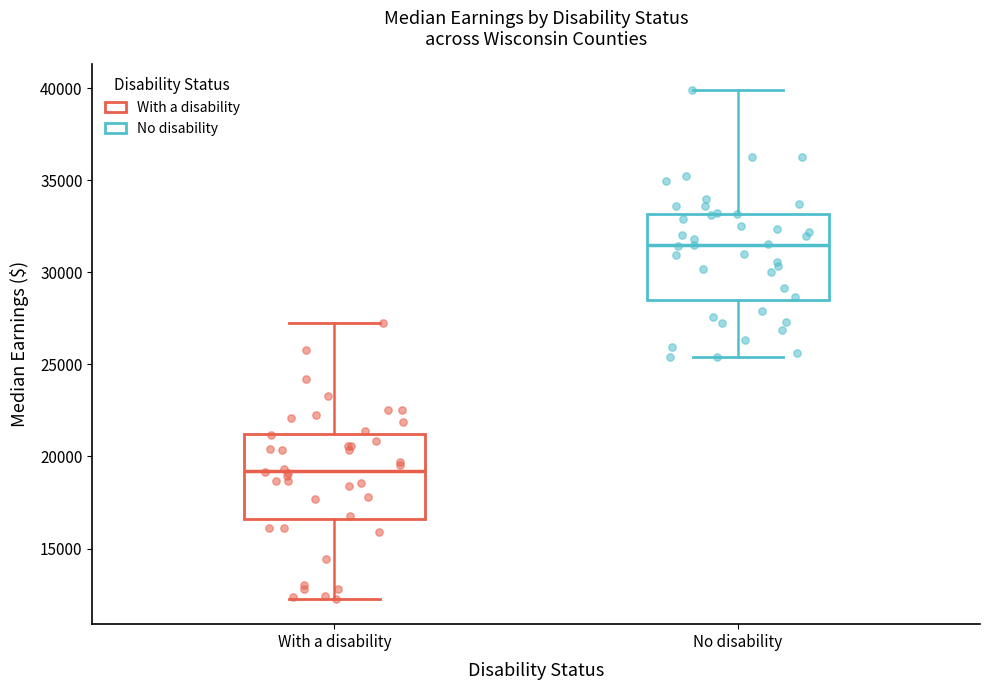

Reading left to right, read every box against the y-axis: the position of its median line, the range the box covers, and the ends of its whiskers. The values are not printed on the chart, so give them approximately, as read against the axis.

With a disability: median 19000, box 16500 to 21000, whiskers 12500 to 27500
No disability: median 31500, box 28500 to 33000, whiskers 25500 to 40000